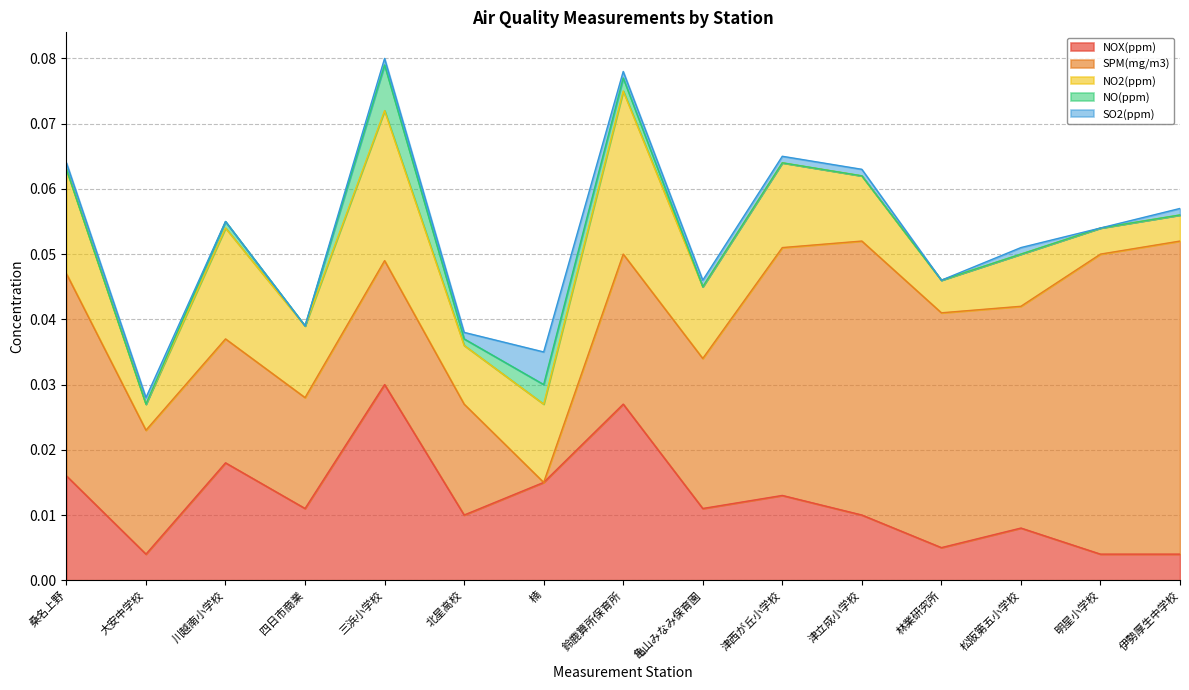

What is the sum of all SPM(mg/m3) values?

0.4